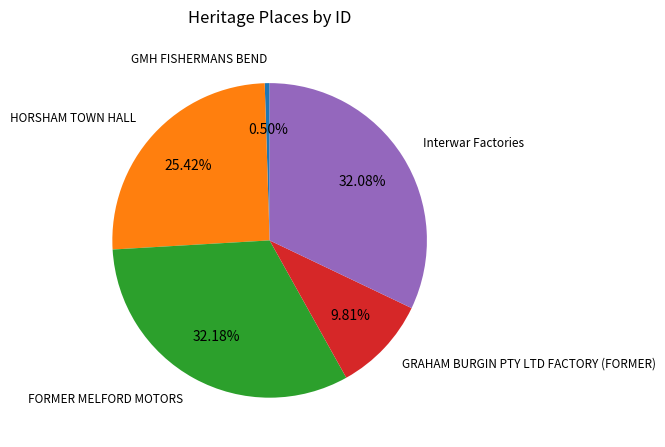

To the nearest percent, what is the difference between the largest and smallest slice percentages?

32%